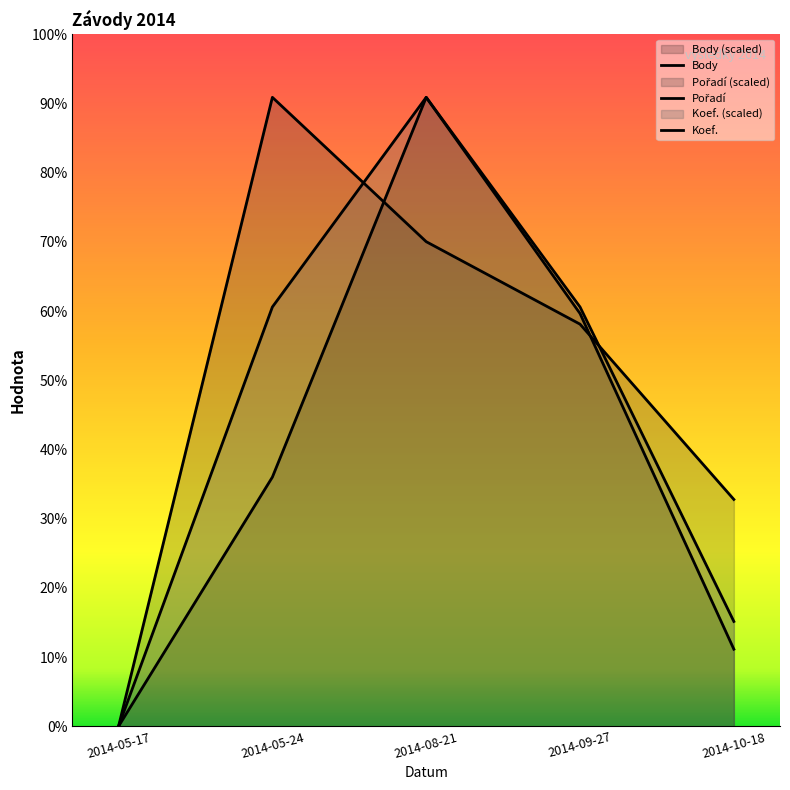

Does the chart display data point markers on the line(s)?

No